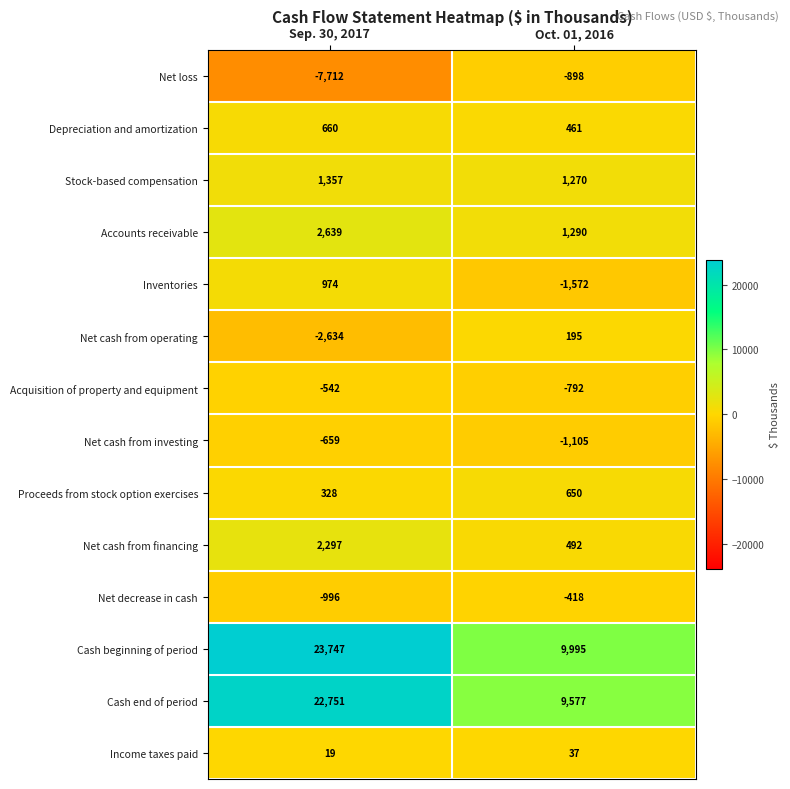

What is the highest value of the Depreciation and amortization series?

660